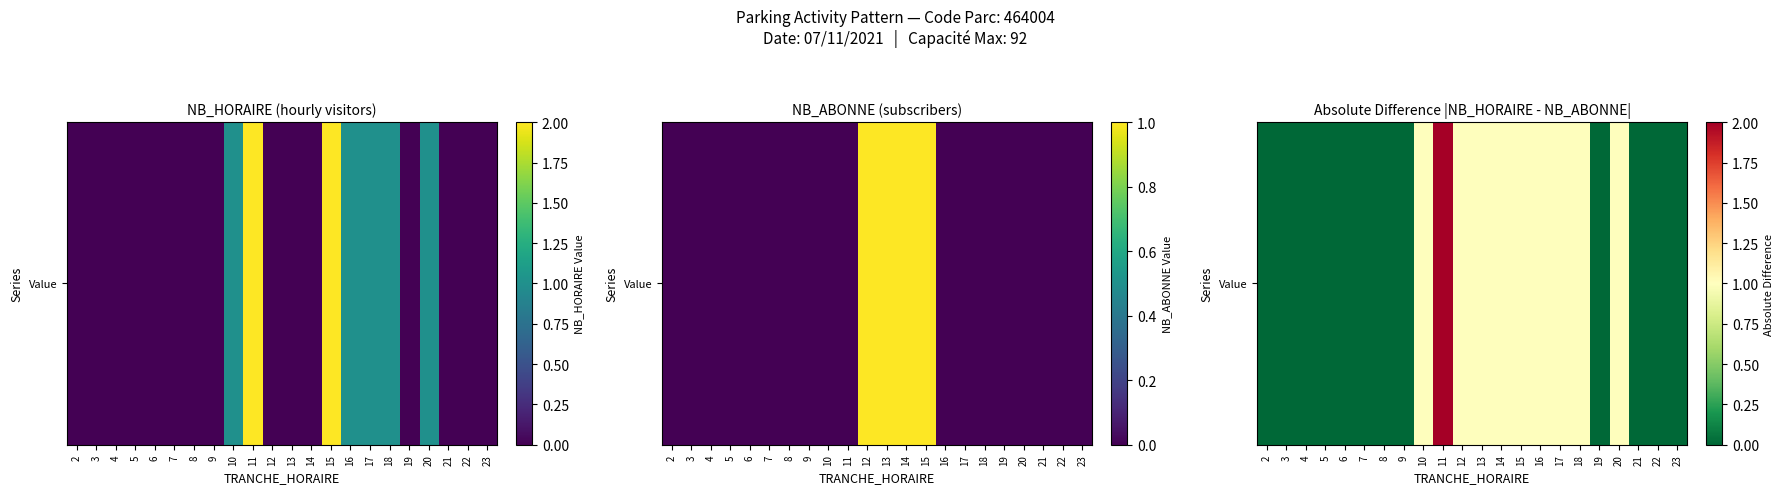

At which category does the chart reach its peak across all series?

11